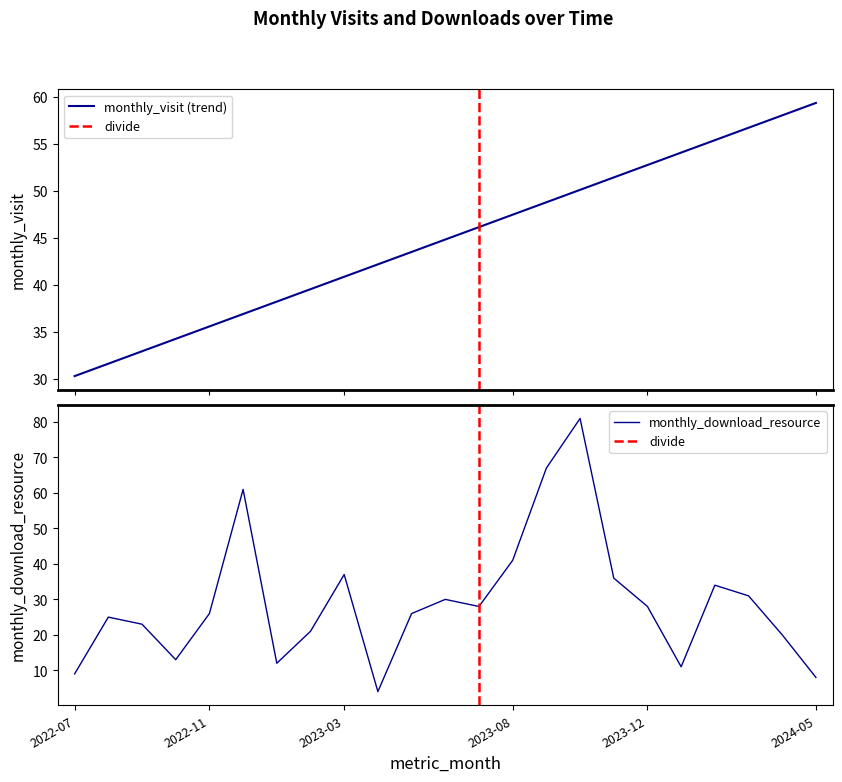

At which label does the data first exceed 26?

2022-12